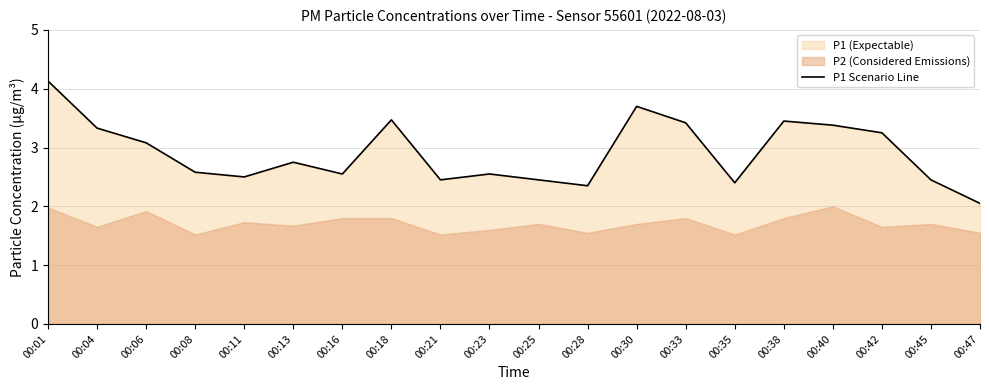

Rank the categories by value from highest to lowest.

00:01, 00:30, 00:18, 00:38, 00:33, 00:40, 00:04, 00:42, 00:06, 00:13, 00:08, 00:16, 00:23, 00:11, 00:21, 00:25, 00:45, 00:35, 00:28, 00:47